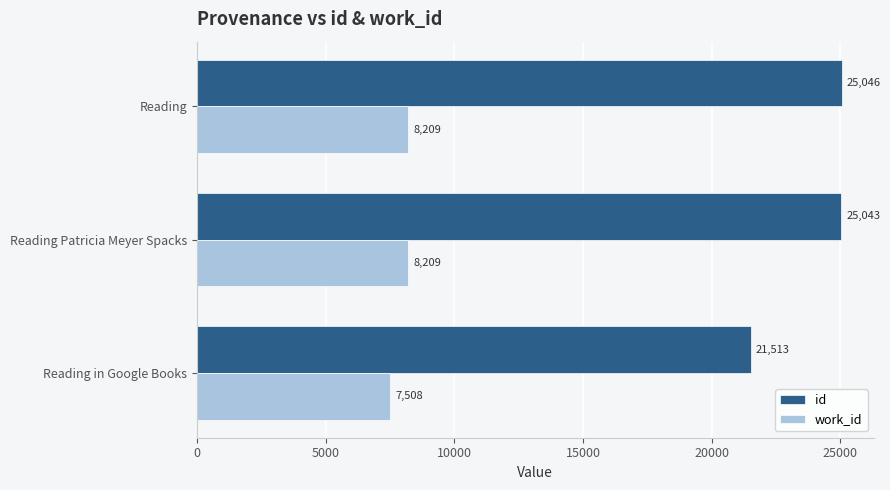

Which series has the largest total across all categories?

id